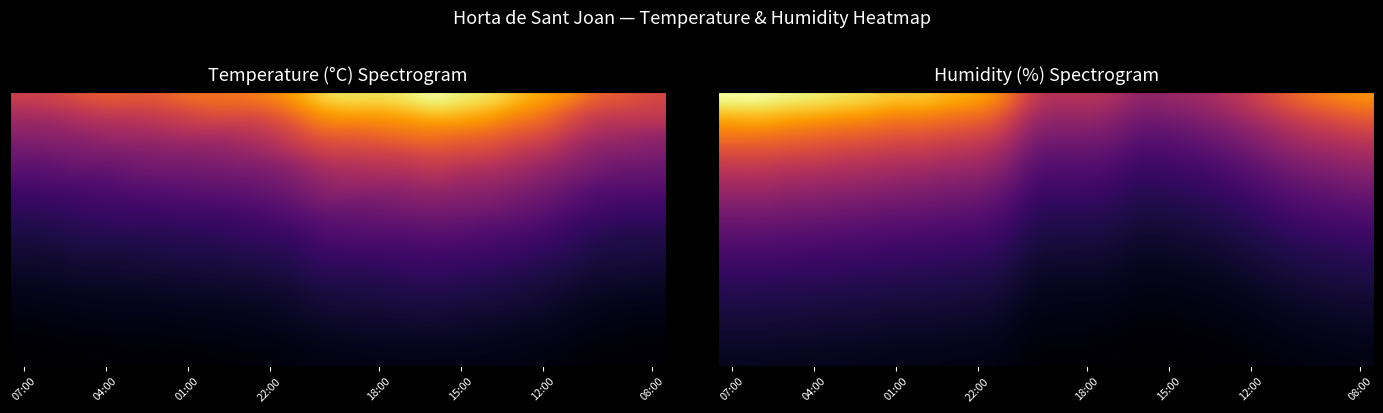

What is the total value across all series at 08:00?

539.4